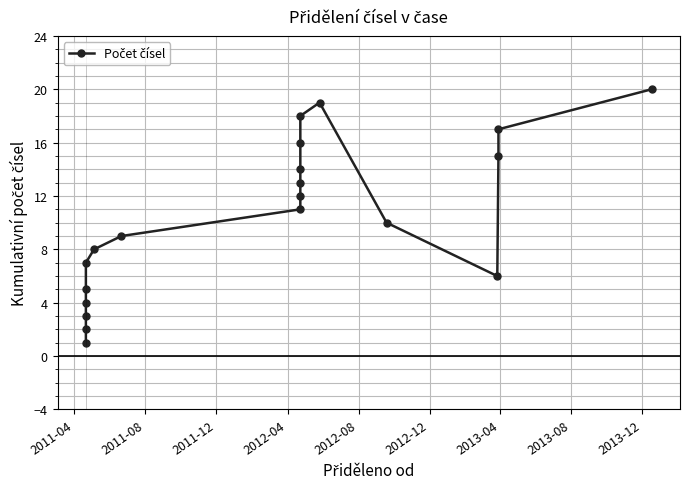

What is the difference between the second highest and second lowest values?

17